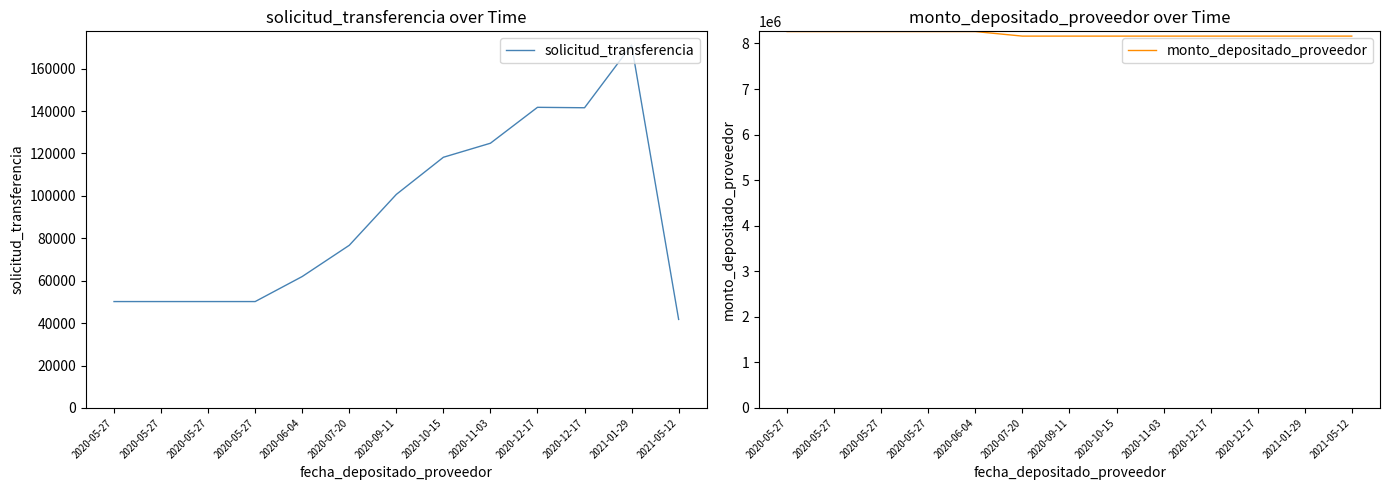

What is the total value across all series at 2020-05-27?

8310939